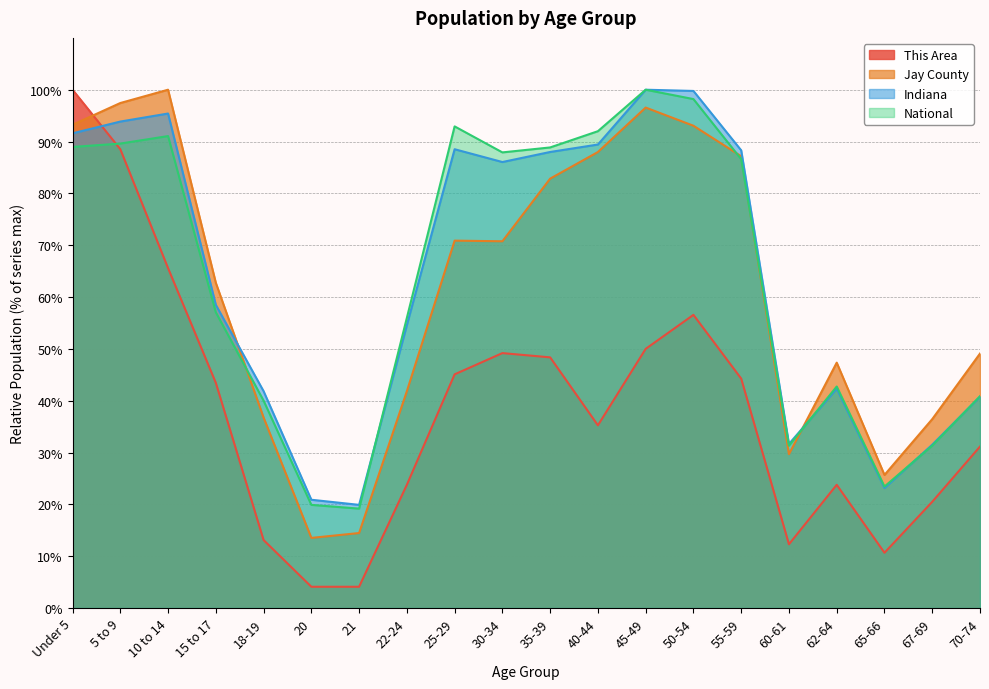

What is the label of the 4th point from the left?

15 to 17